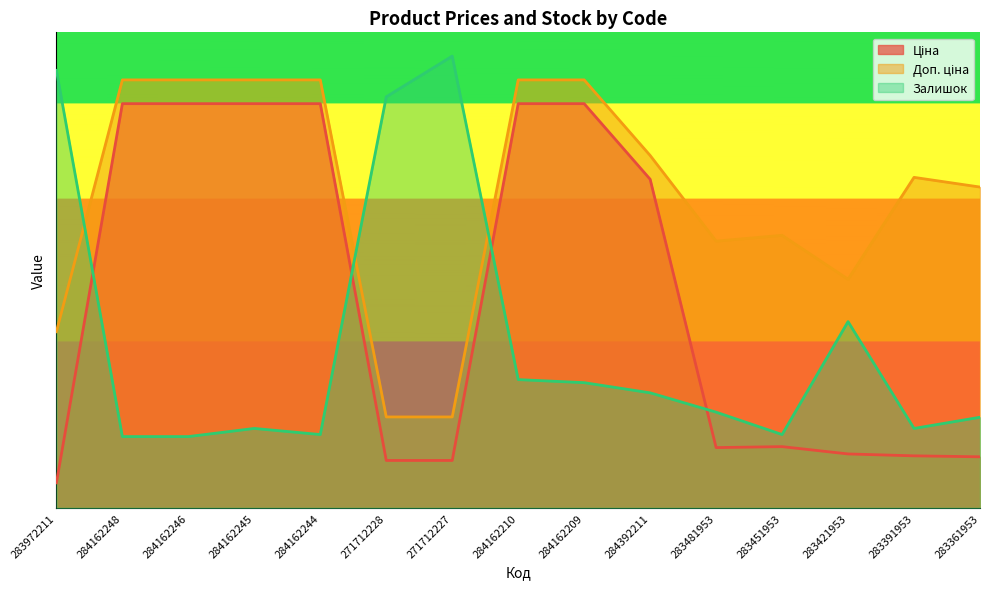

The value of Залишок at 284162244 is 0.2. True or false?

True